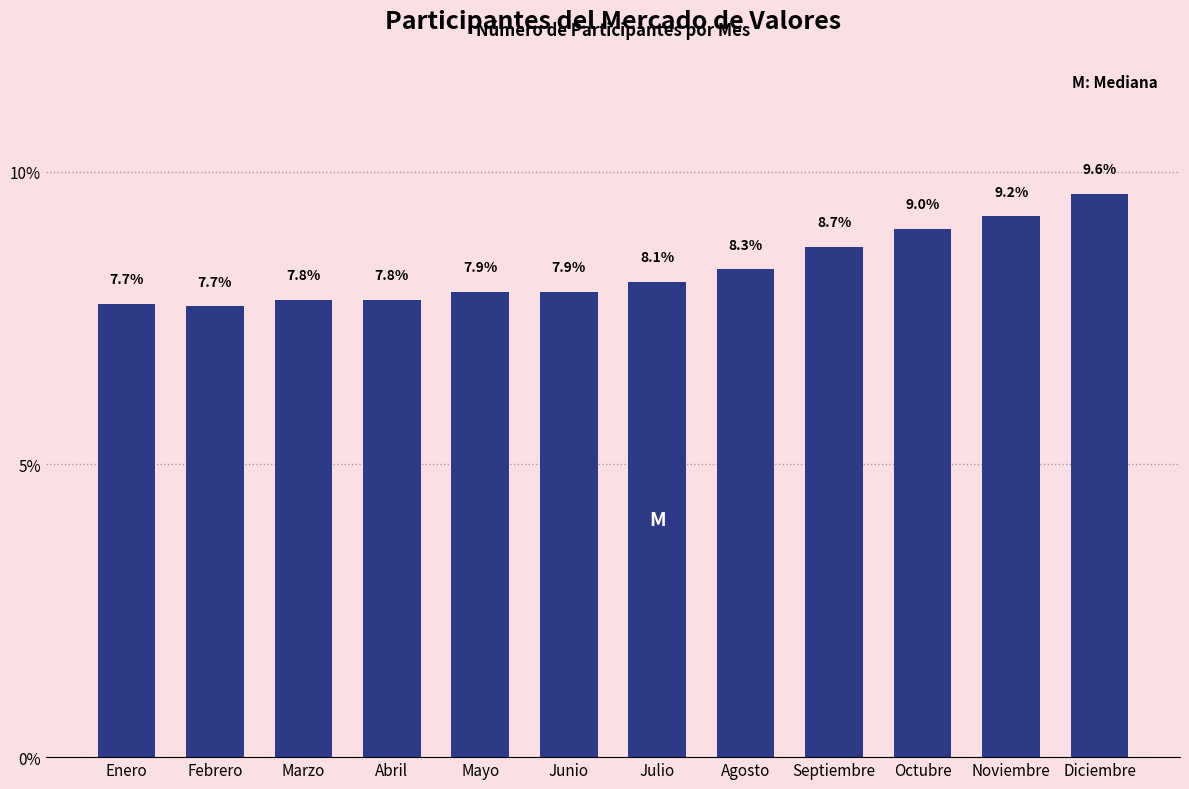

Reading left to right, what are all the values shown in this chart?

7.7	7.7	7.8	7.8	7.9	7.9	8.1	8.3	8.7	9.0	9.2	9.6